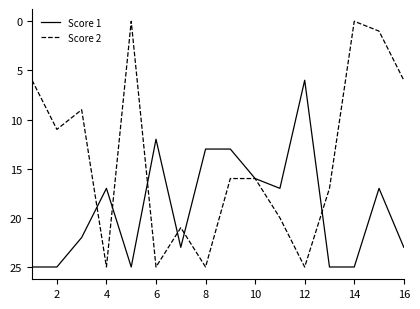

Which series has the largest range (max minus min)?

Score 2